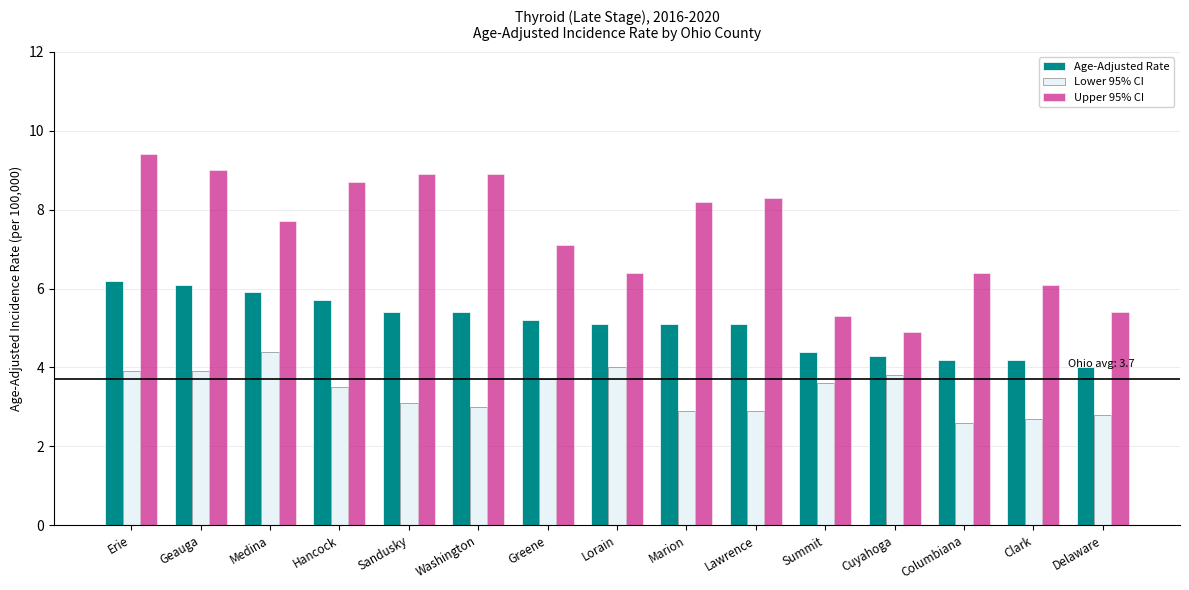

The value of Age-Adjusted Rate at Marion is 7.8. True or false?

False